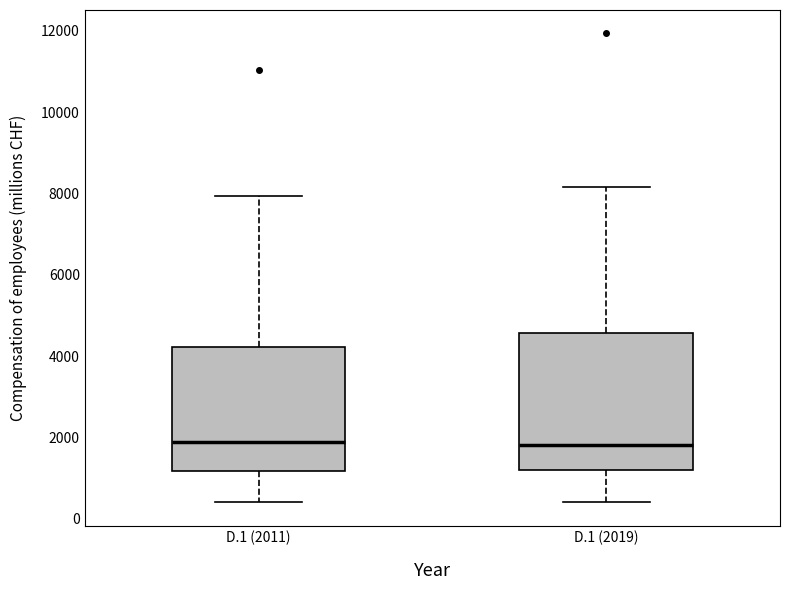

Comparing the boxes themselves (not the whiskers), which one is the tallest?

D.1 (2019)